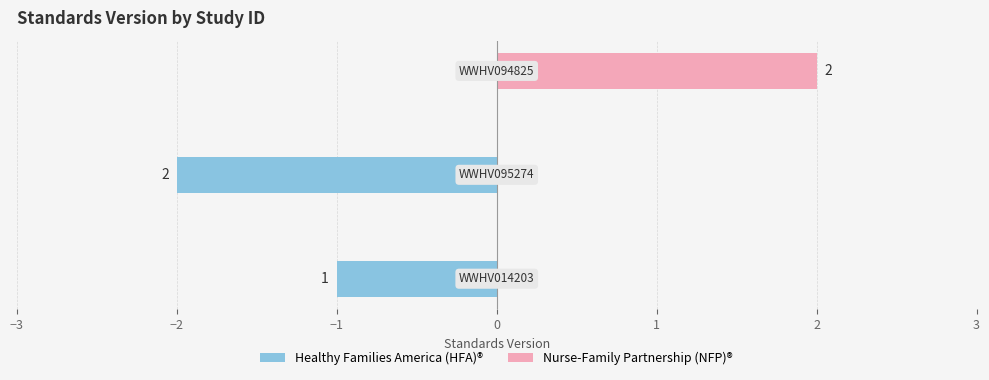

What is the difference between the highest and lowest values at −2?

2